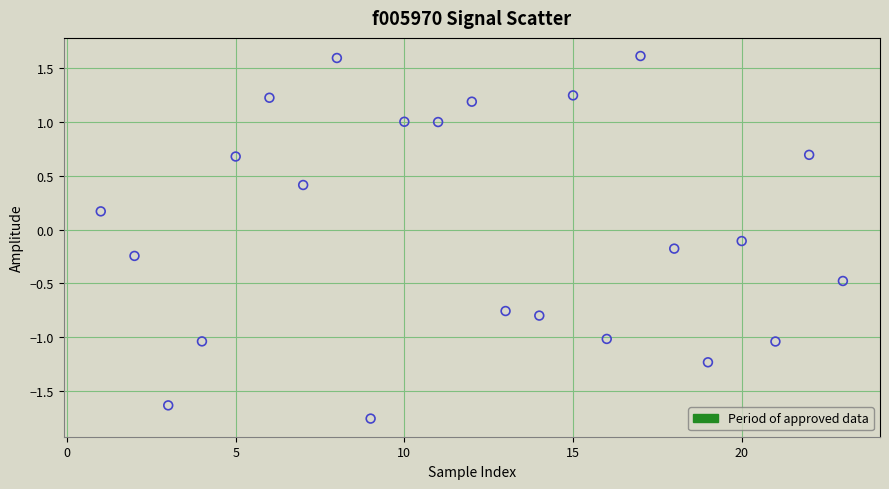

What is the range of Y values (max minus min)?

3.4